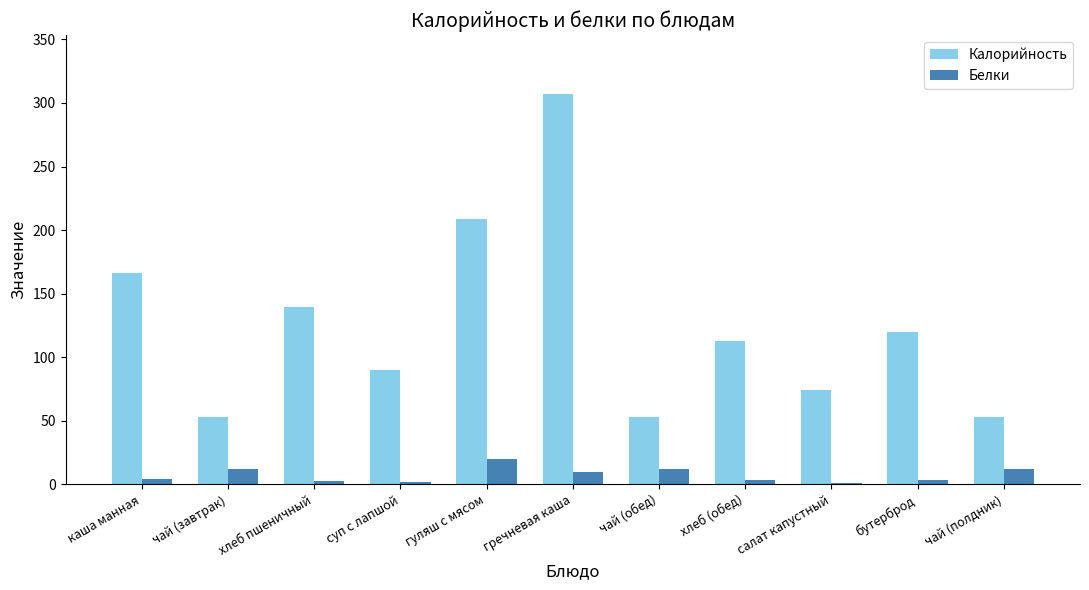

Are the bars grouped side by side (vs. stacked)?

Yes